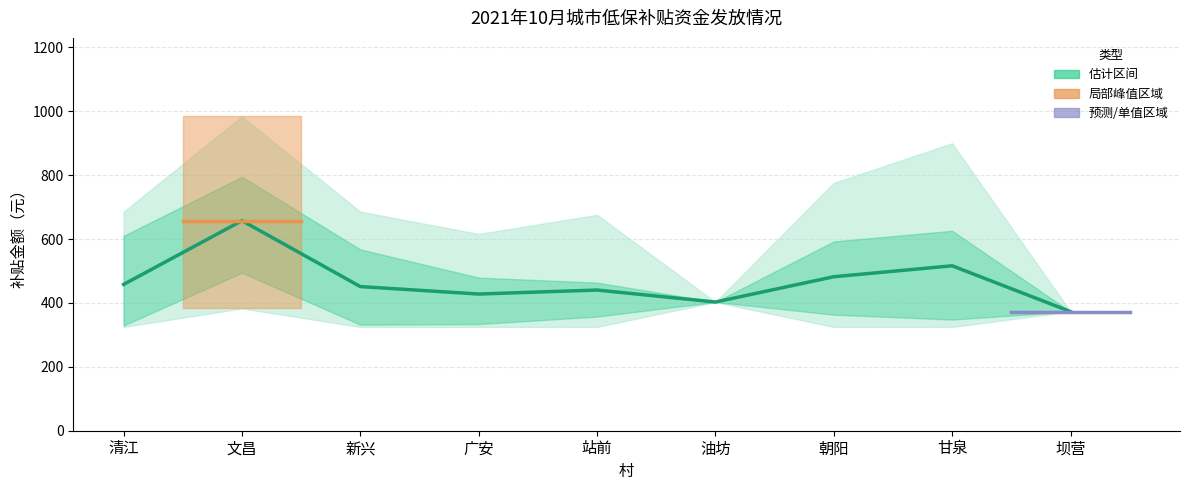

The chart shows a value of 832.4 at 朝阳. True or false?

False